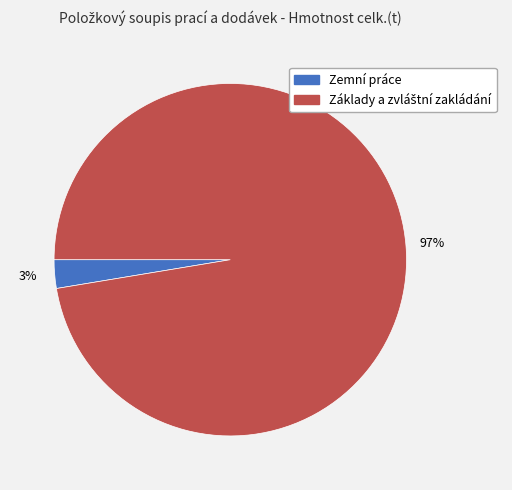

To the nearest percent, what percentage of the pie is Zemní práce?

3%